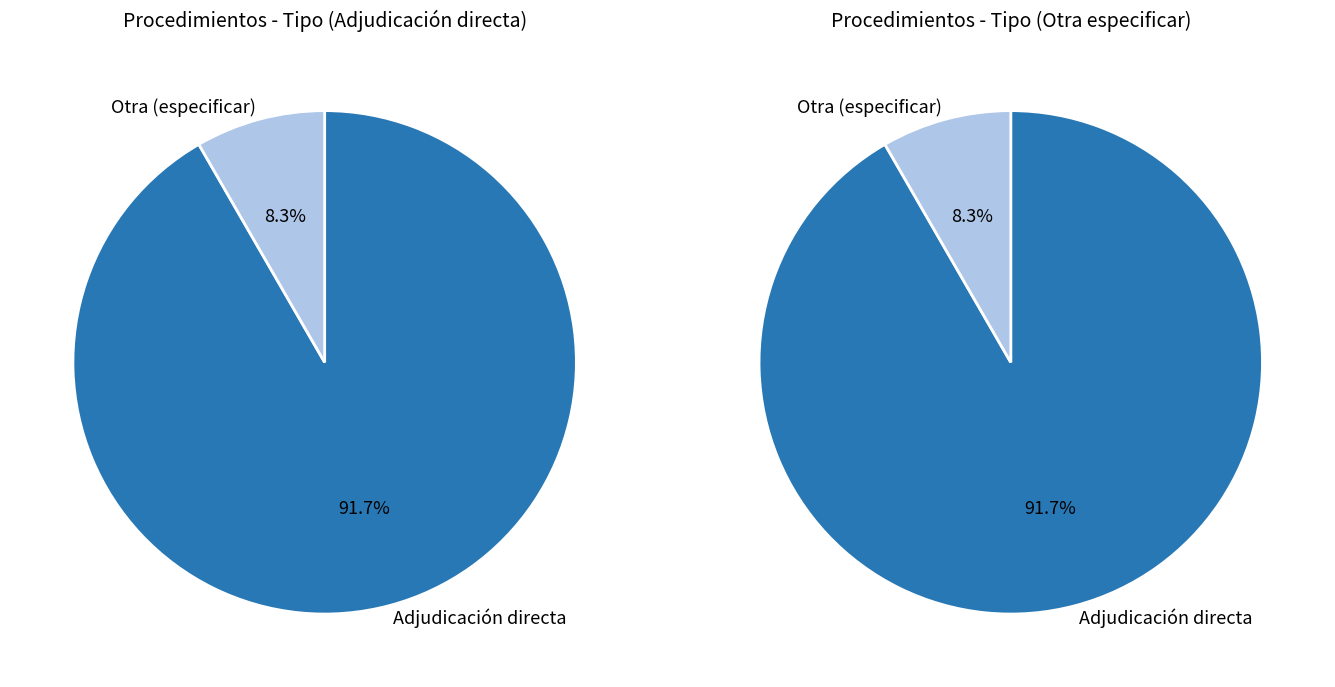

Is the sum of Otra (especificar) and Adjudicación directa greater than half?

Yes